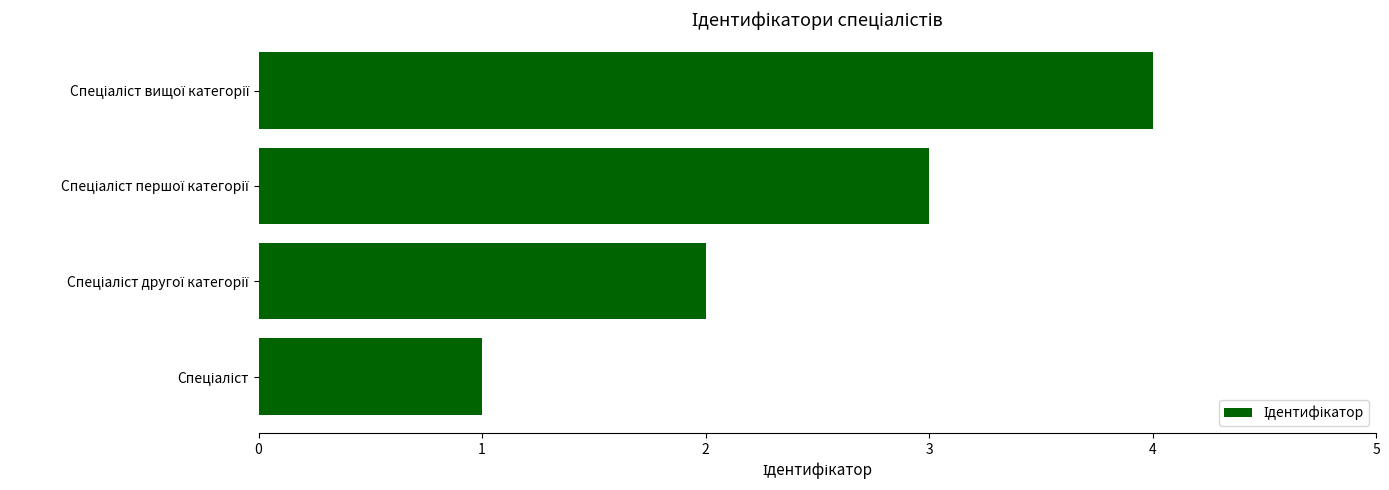

What is the greatest value displayed?

4